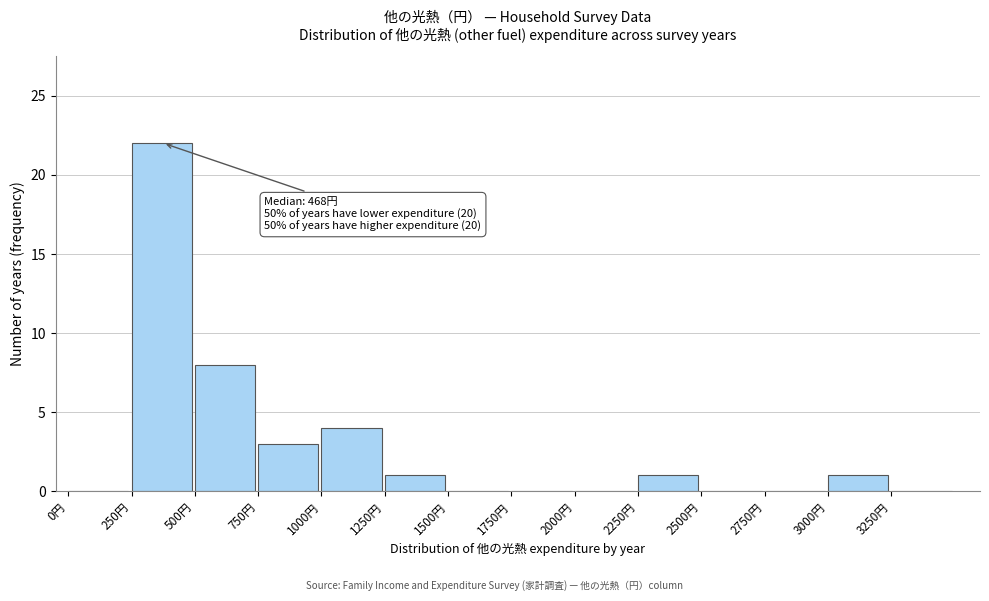

Over which range of the x-axis is the bar tallest?

250 to 500